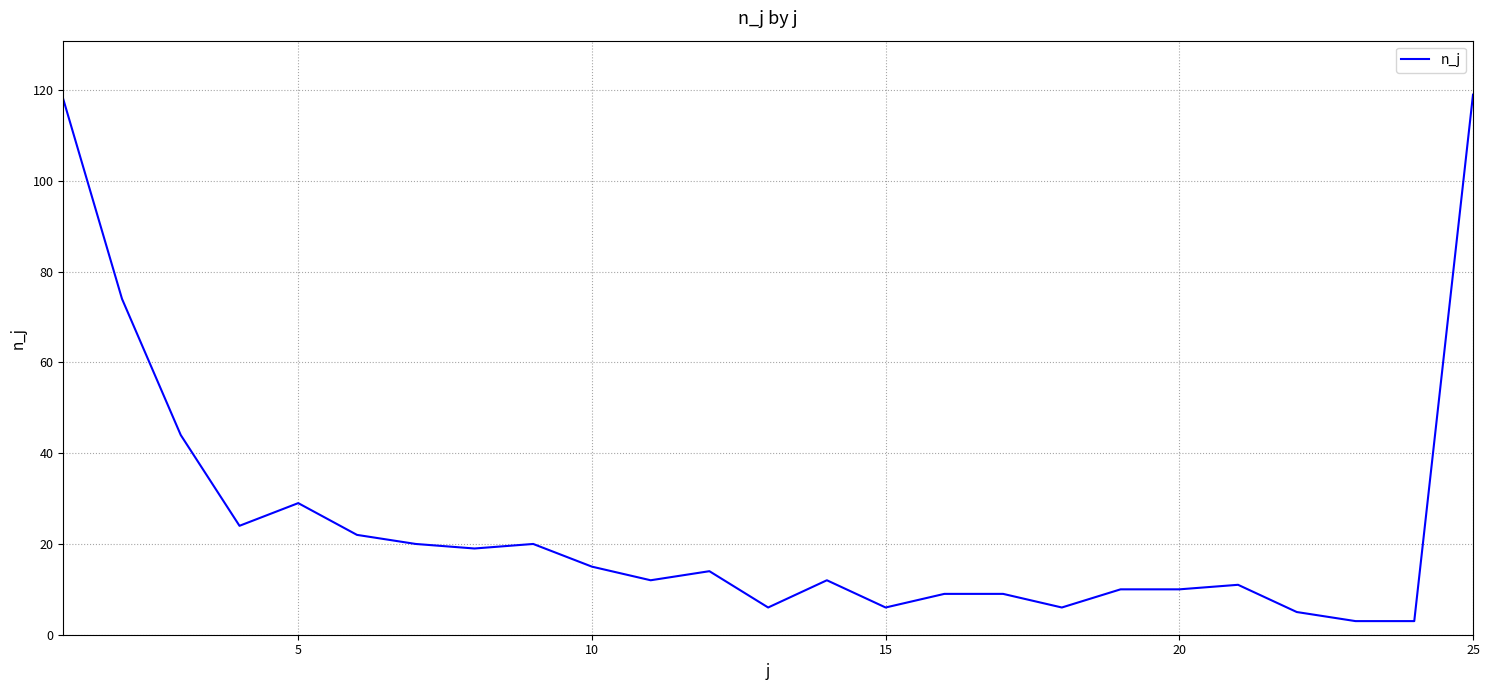

What is the smallest value displayed?

3